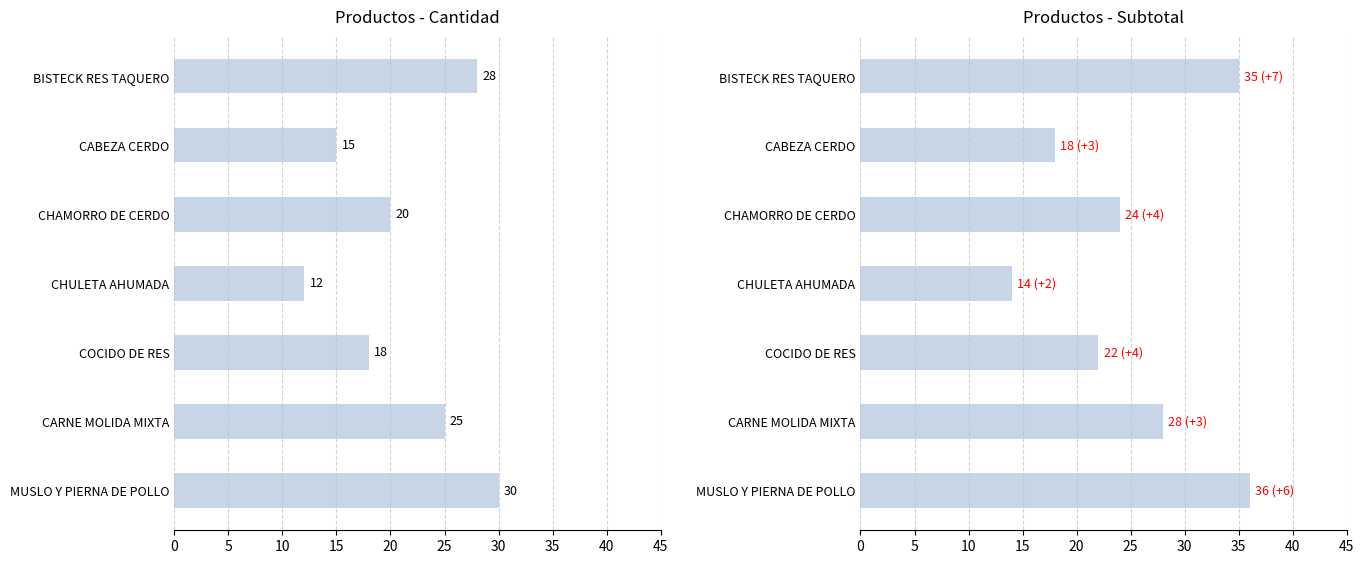

At CHULETA AHUMADA, list the series in order from largest to smallest.

Subtotal, Cantidad